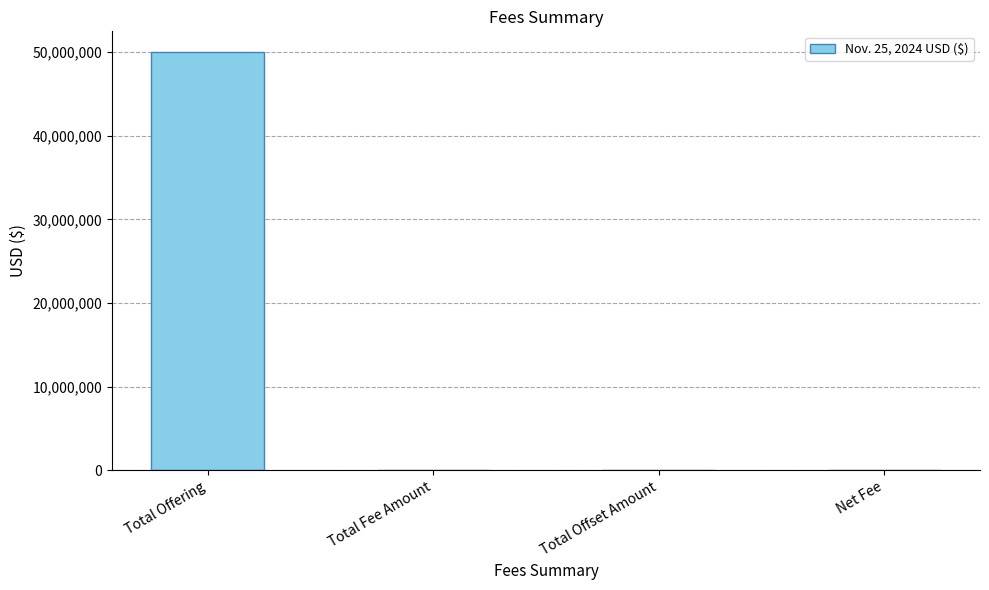

Are the bars horizontal?

No